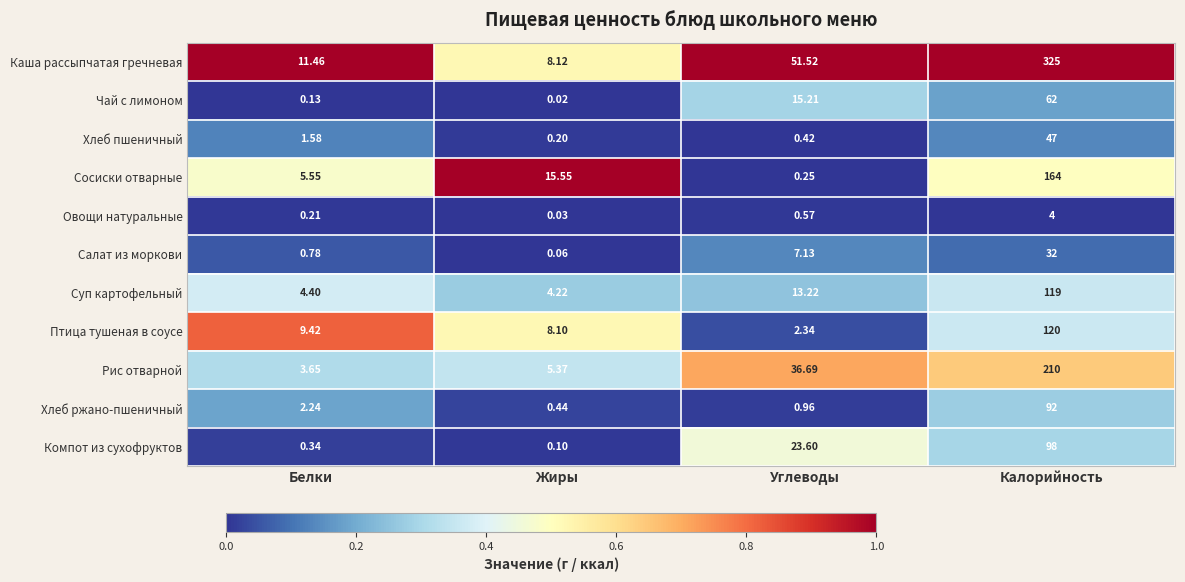

Which category has the lowest value in the Каша рассыпчатая гречневая series?

Жиры